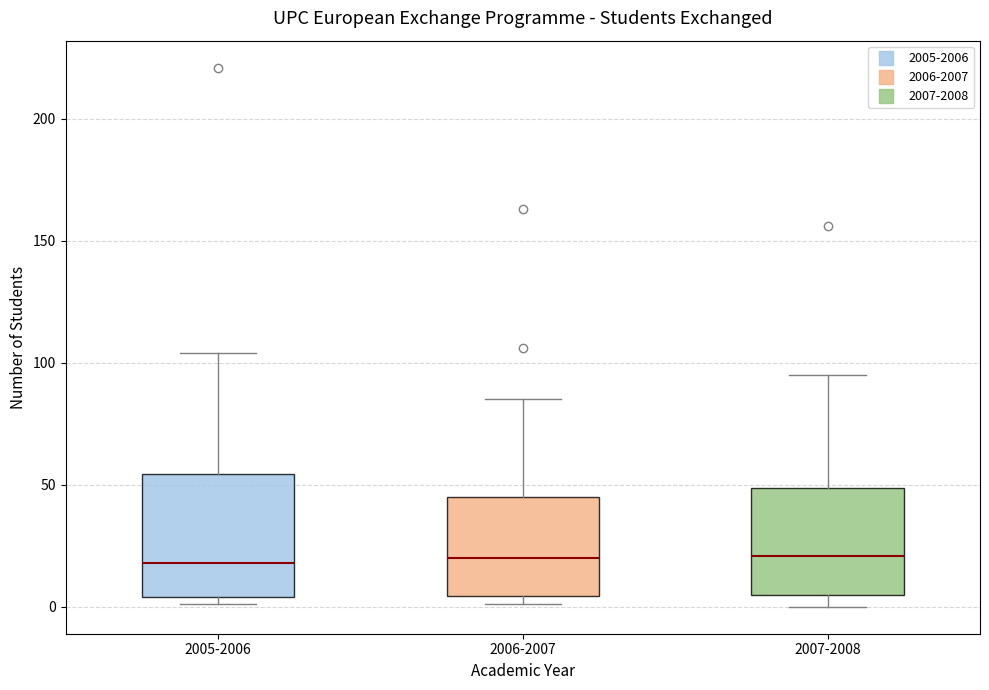

Reading left to right, read every box against the y-axis: the position of its median line, the range the box covers, and the ends of its whiskers. The values are not printed on the chart, so give them approximately, as read against the axis.

2005-2006: median 20, box 5 to 55, whiskers 0 to 105
2006-2007: median 20, box 5 to 45, whiskers 0 to 85
2007-2008: median 20, box 5 to 50, whiskers 0 to 95